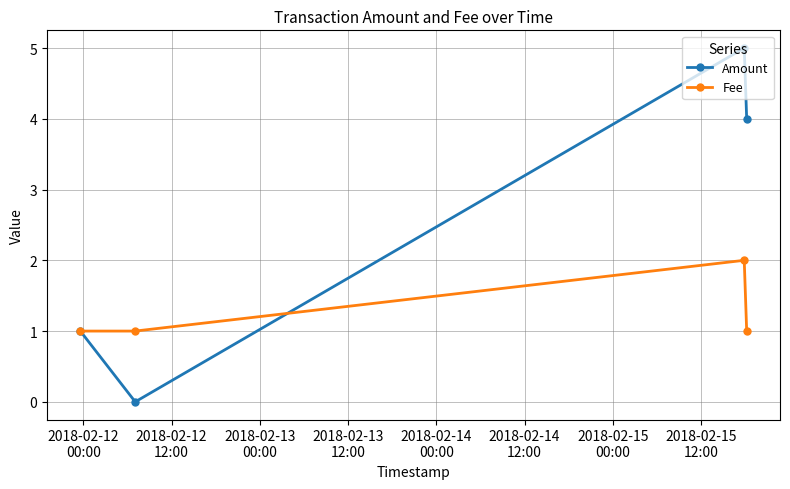

How many lines are shown in the chart?

2